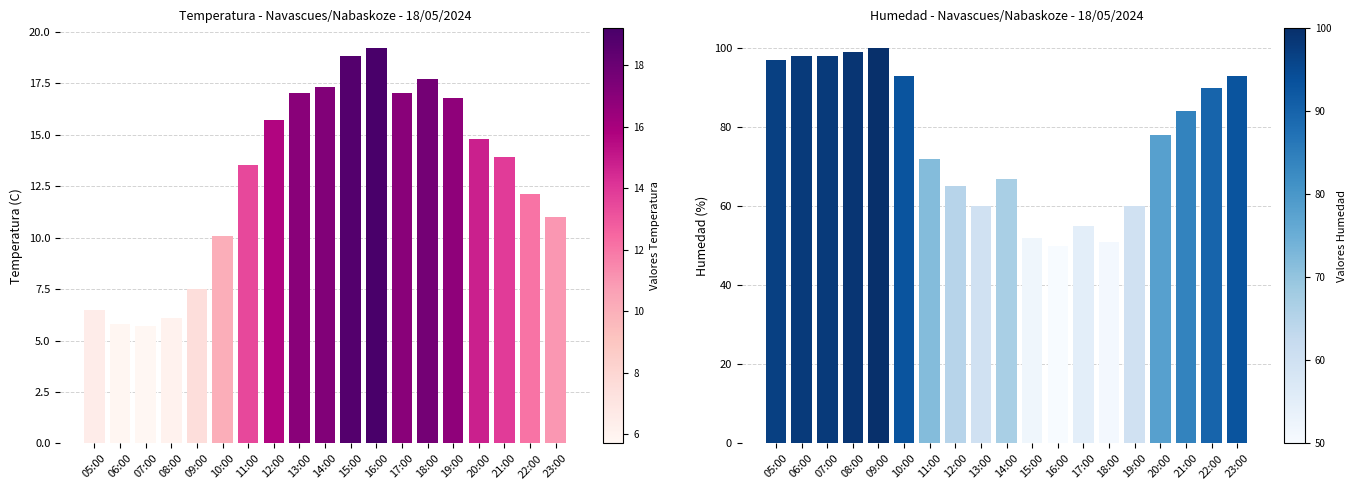

Between 10:00 and 11:00, which series saw the biggest shift?

Humedad (%)